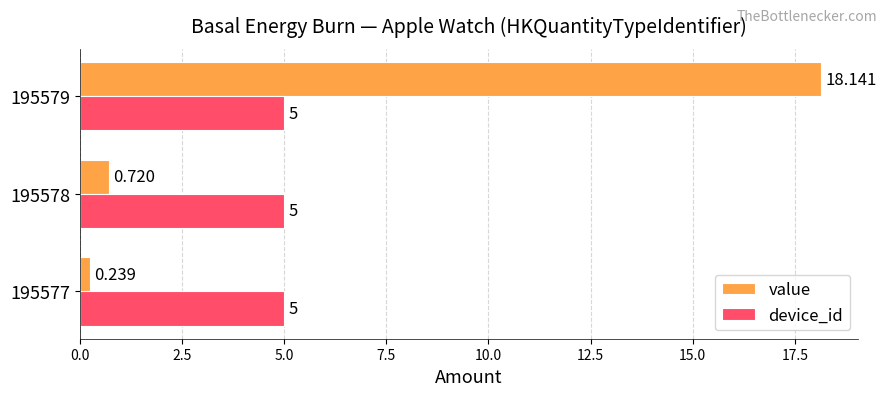

Which series has the largest total across all categories?

value